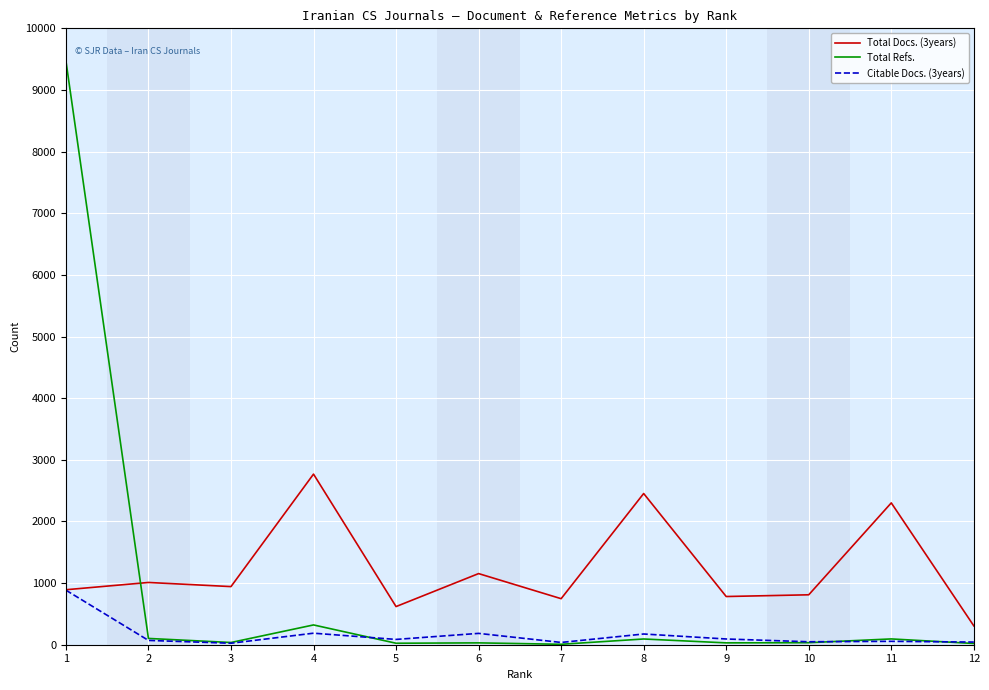

Which series has the widest spread of values?

Total Refs.